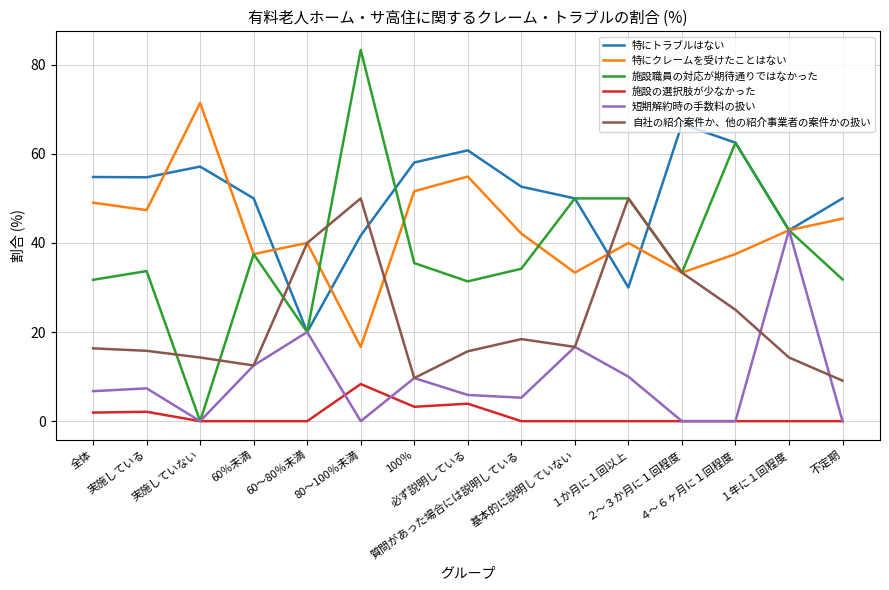

What is the lowest value of the 特にクレームを受けたことはない series?

16.7